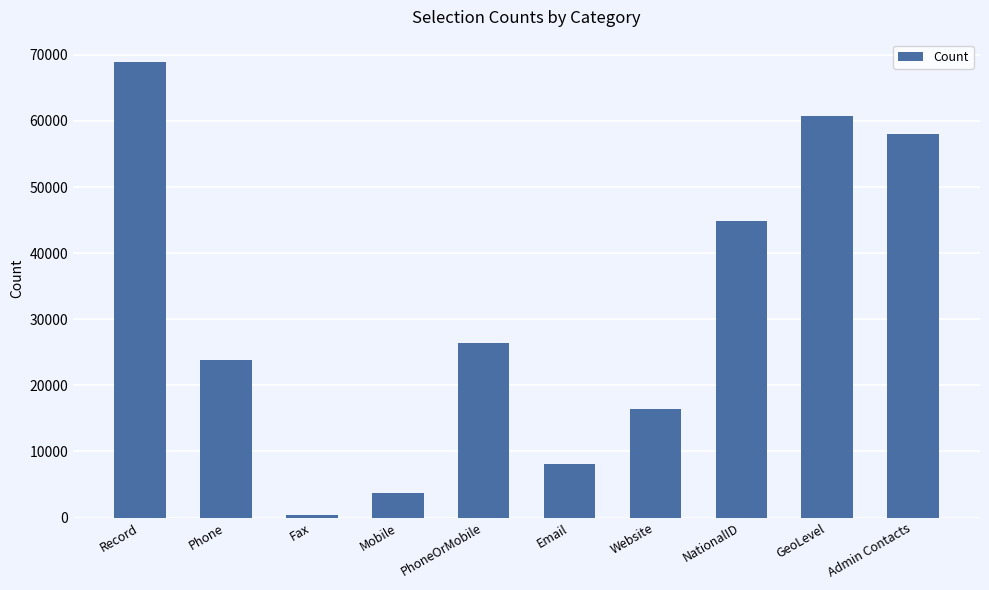

What is the change in value from Mobile to GeoLevel?

+56968